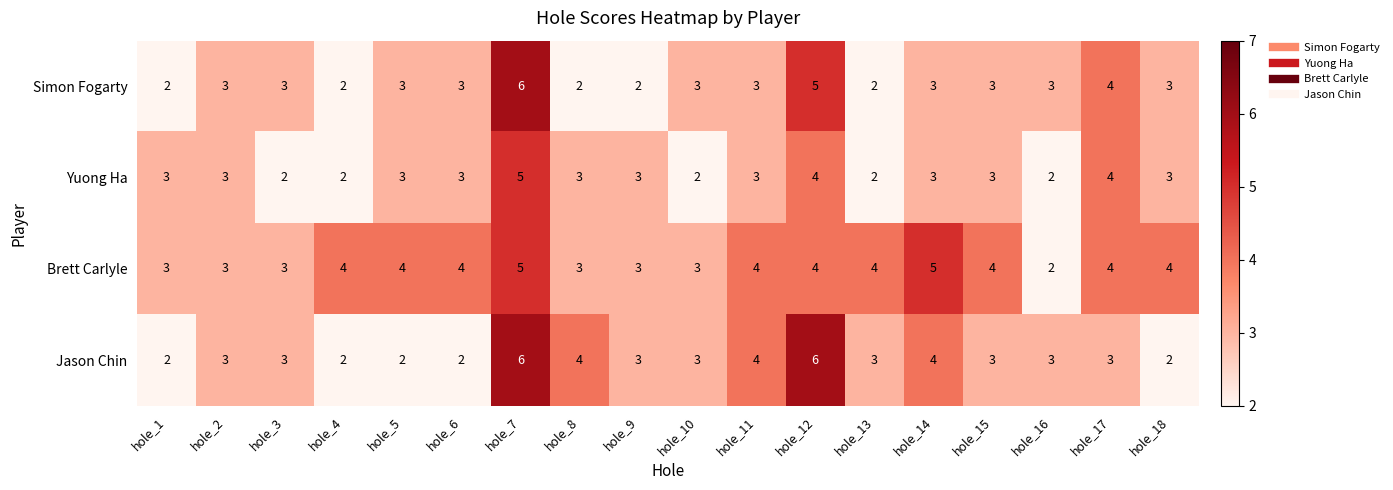

What is the approximate value of Jason Chin at hole_17?

3